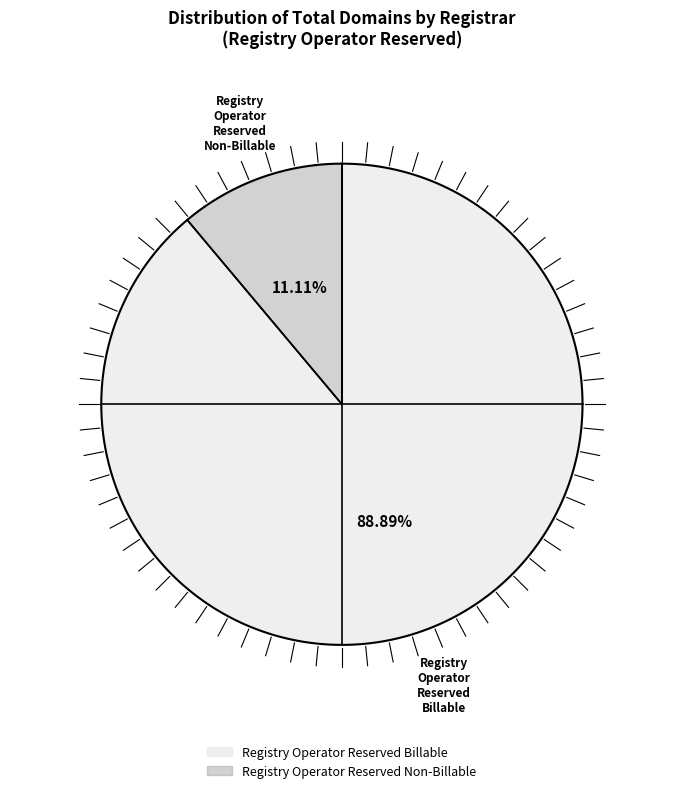

To the nearest percent, what is the difference between the Registry Operator Reserved Non-Billable and Registry Operator Reserved Billable slice percentages?

78%